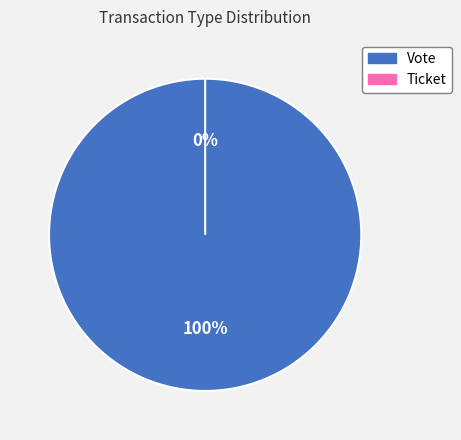

Which category has the biggest portion of the pie?

Vote